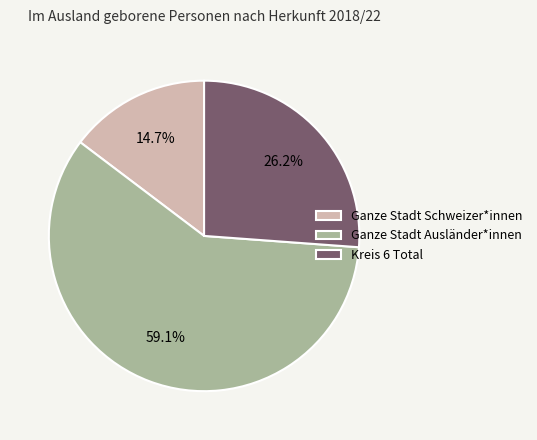

Approximately how many times larger is the value at Kreis 6 Total compared to Ganze Stadt Schweizer*innen?

1.8